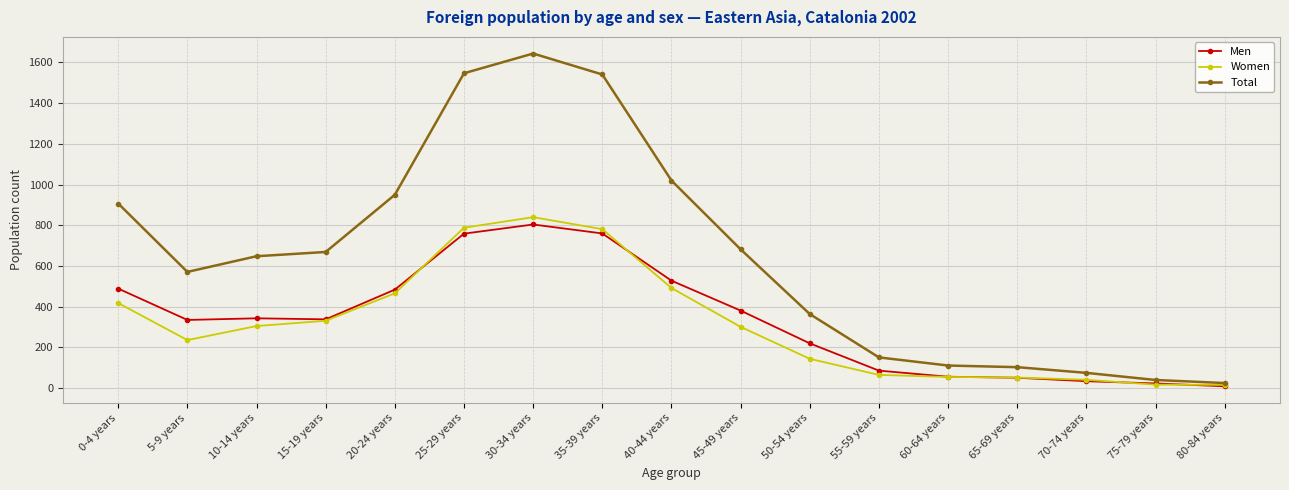

Where is the first local minimum for Women?

5-9 years